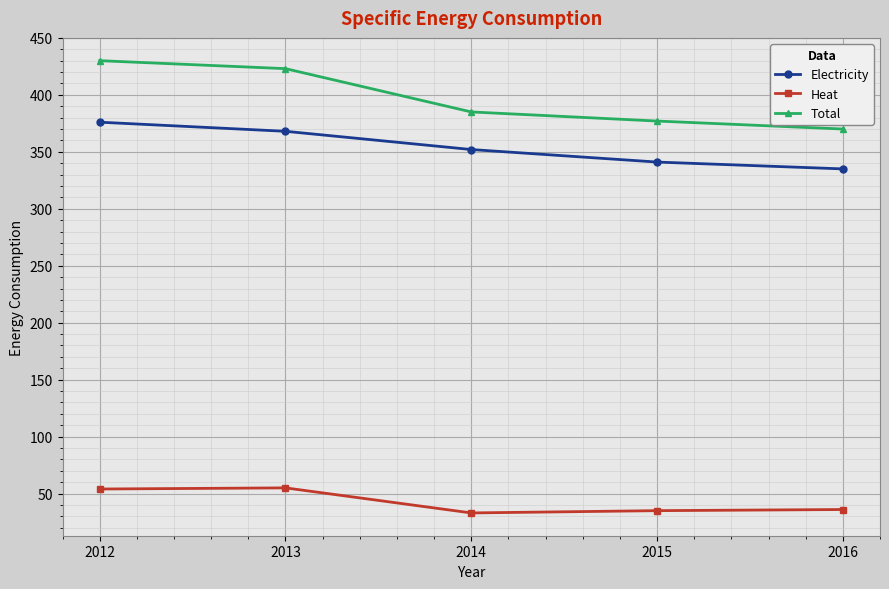

Which series has the largest range (max minus min)?

Total